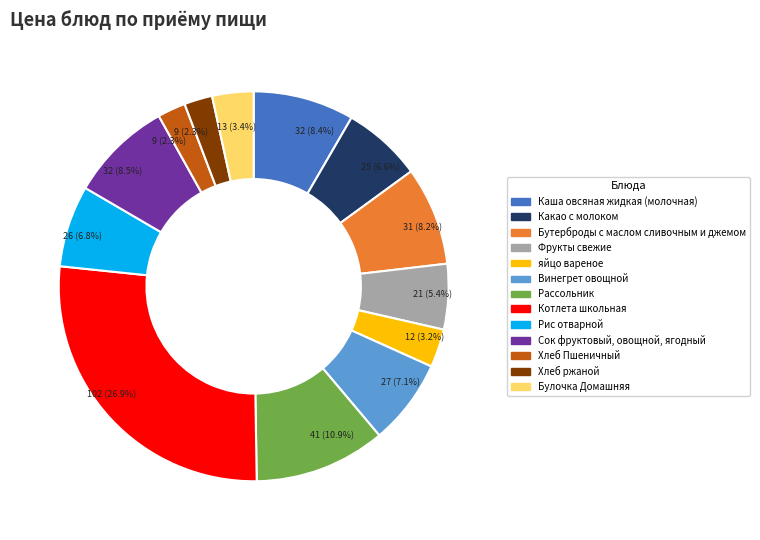

To the nearest percent, what portion does Какао с молоком represent?

7%